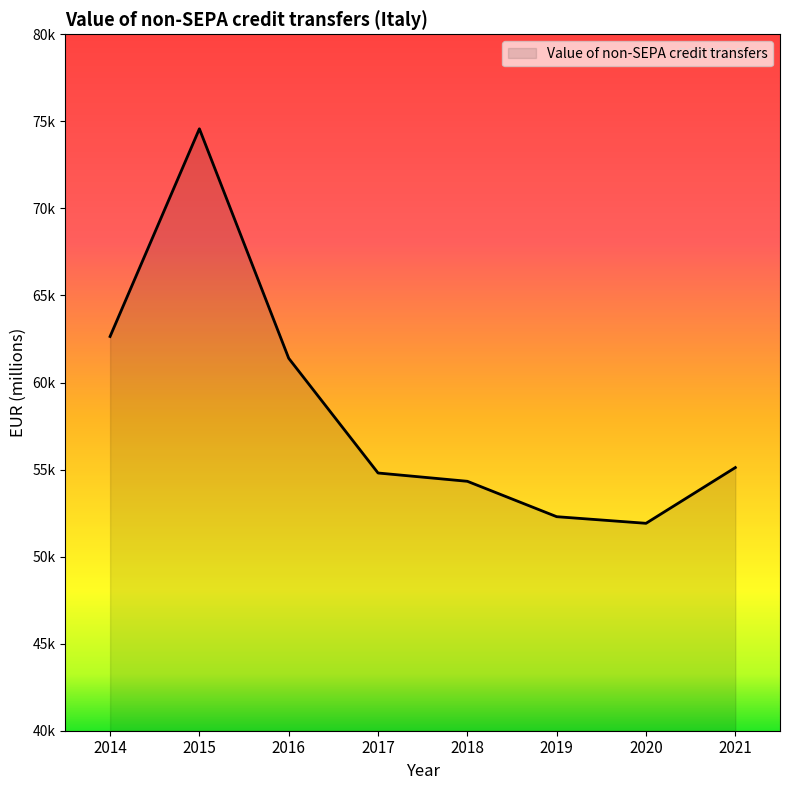

Is it true that the value at 2020 is 51912.8?

True